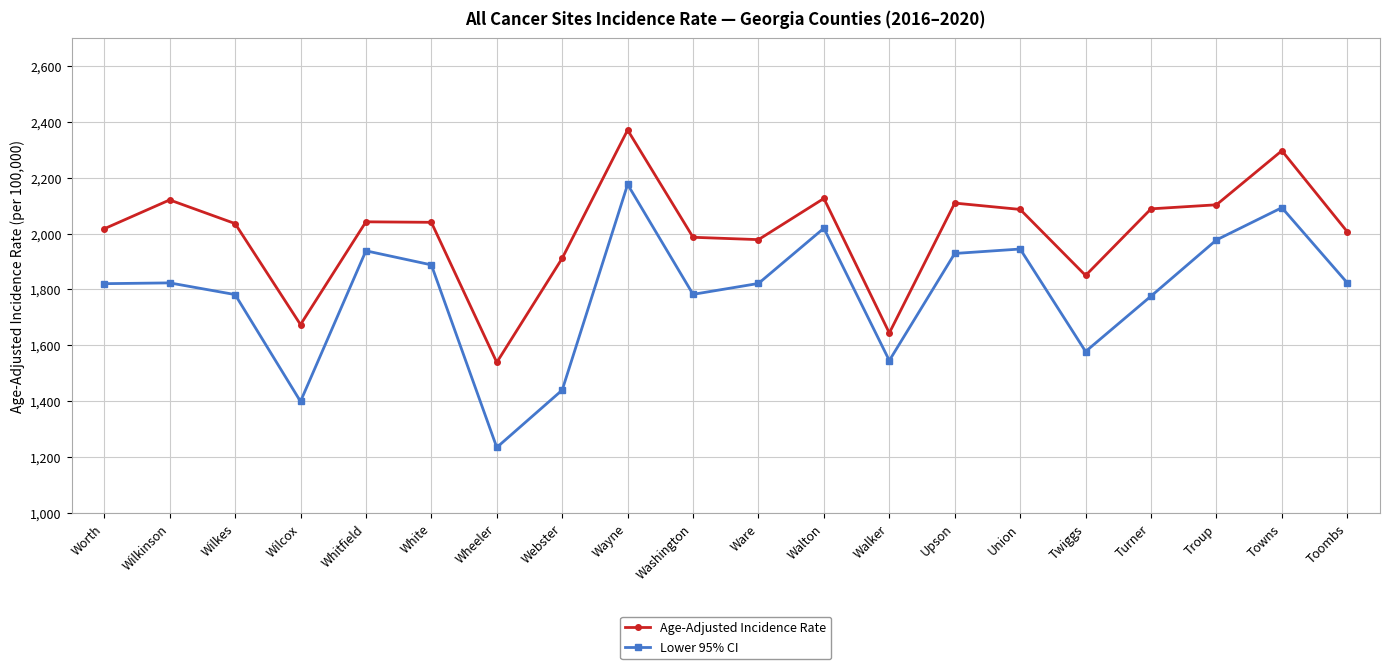

Rank the series by their average value, from lowest to highest.

Lower 95% CI, Age-Adjusted Incidence Rate